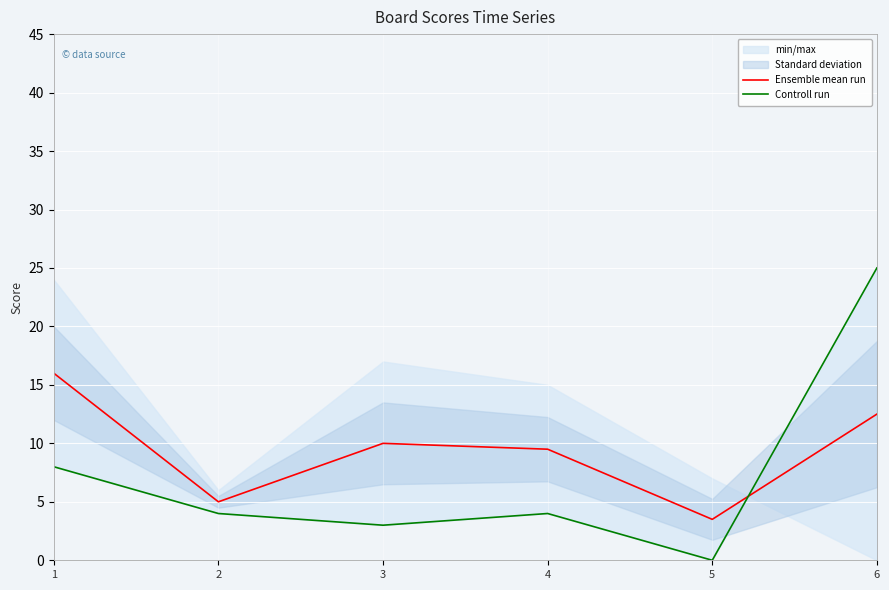

Where does the Ensemble mean run series first go above 10?

1